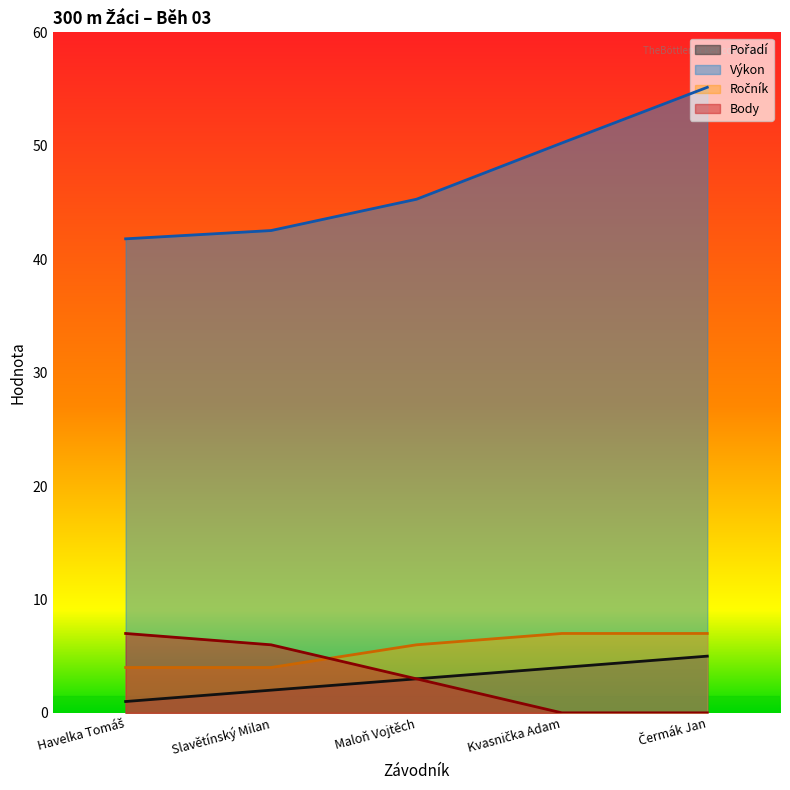

What is the value of the Ročník point at the 3rd from the left?

6.0